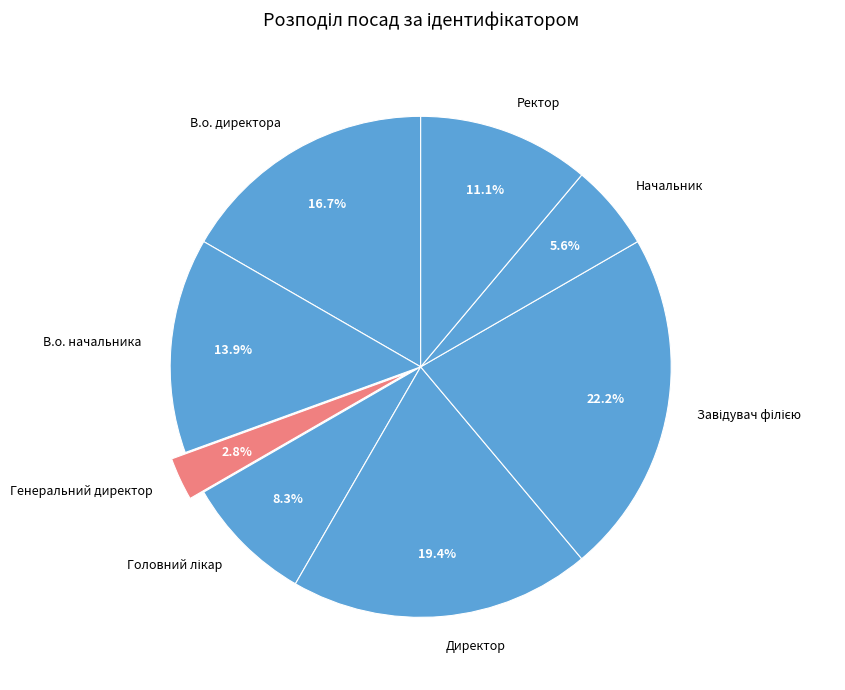

Does Ректор account for over 50% of the chart?

No